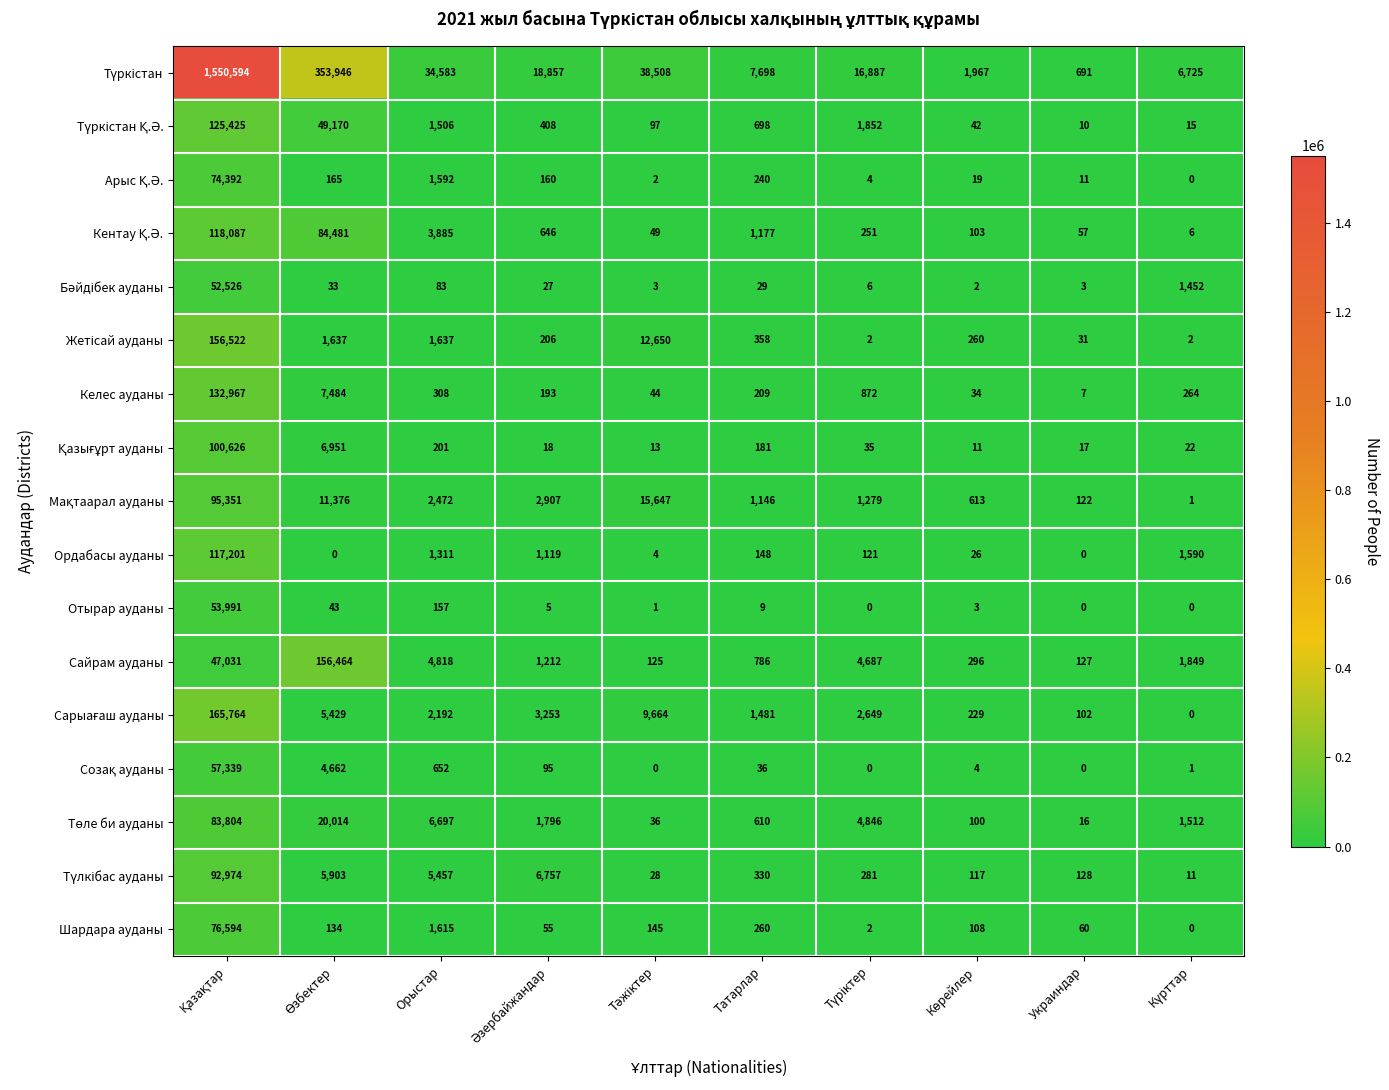

How many values in Отырар ауданы are above zero?

7